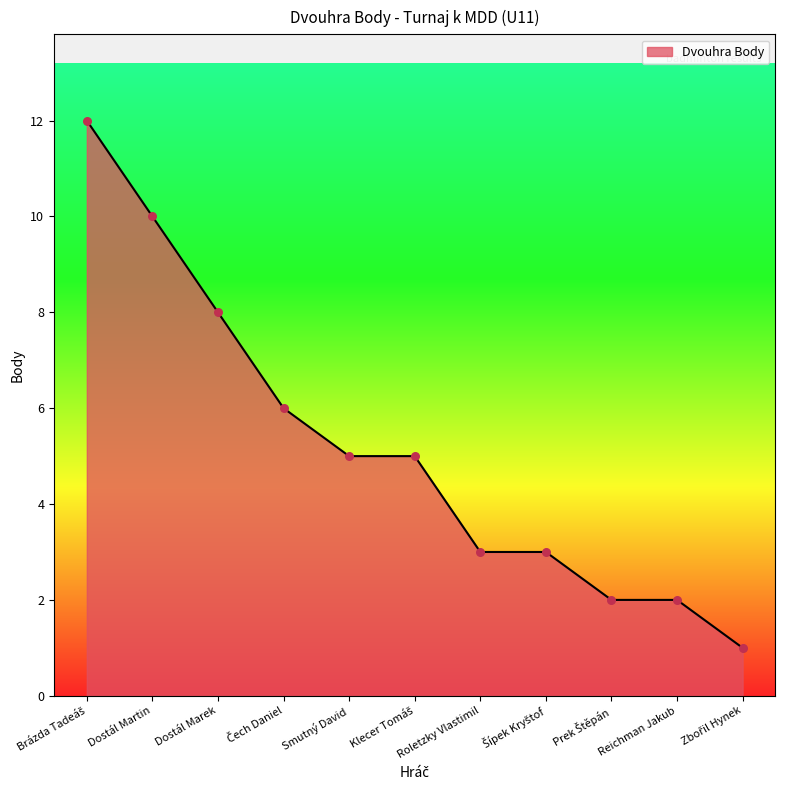

The value at Reichman Jakub is 1. True or false?

False